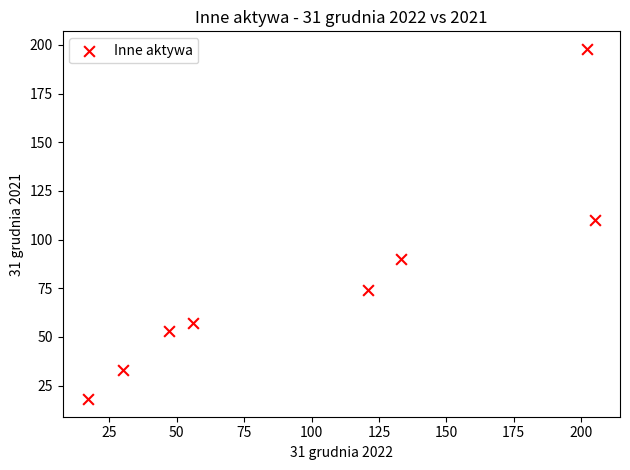

What is the range of X values (max minus min)?

188